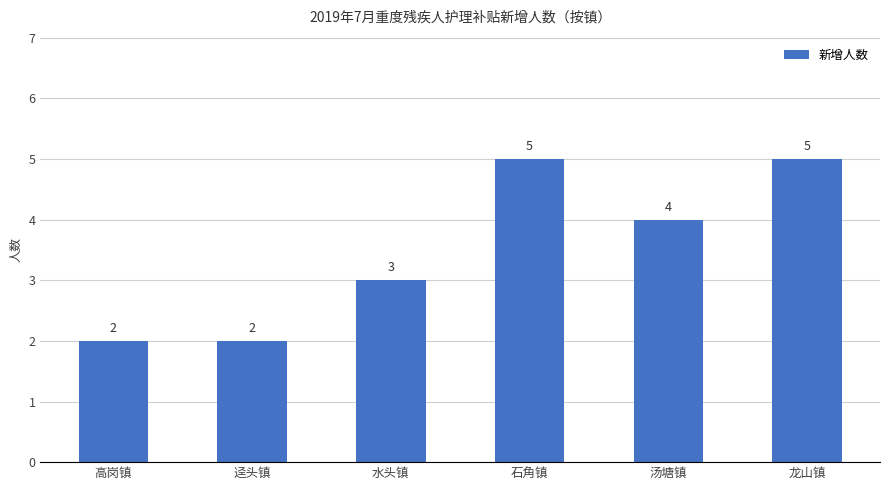

What is the difference between the values at 龙山镇 and 高岗镇?

3